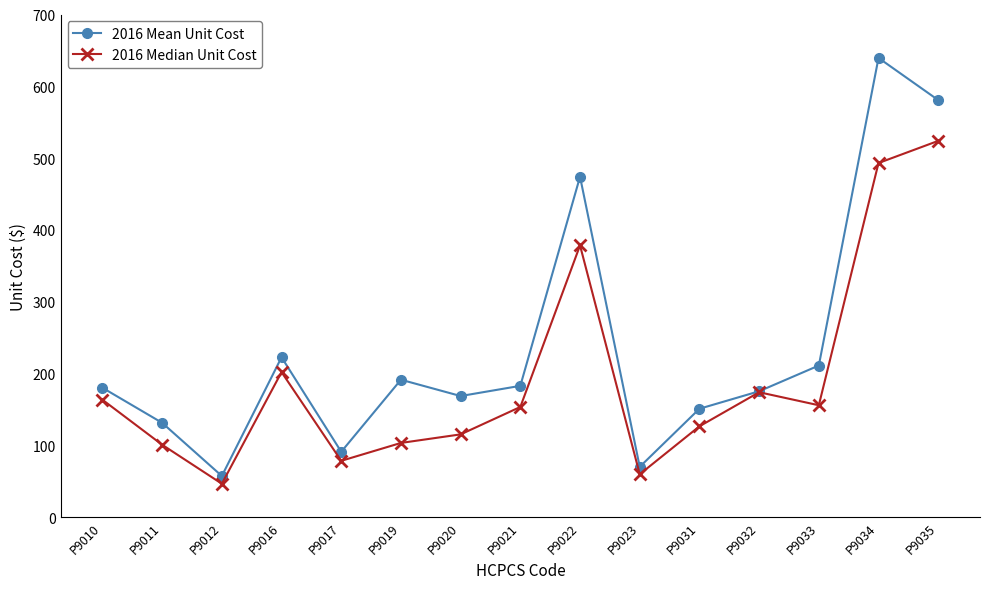

Is the value of 2016 Median Unit Cost at P9022 greater than the value of 2016 Mean Unit Cost at P9021?

Yes